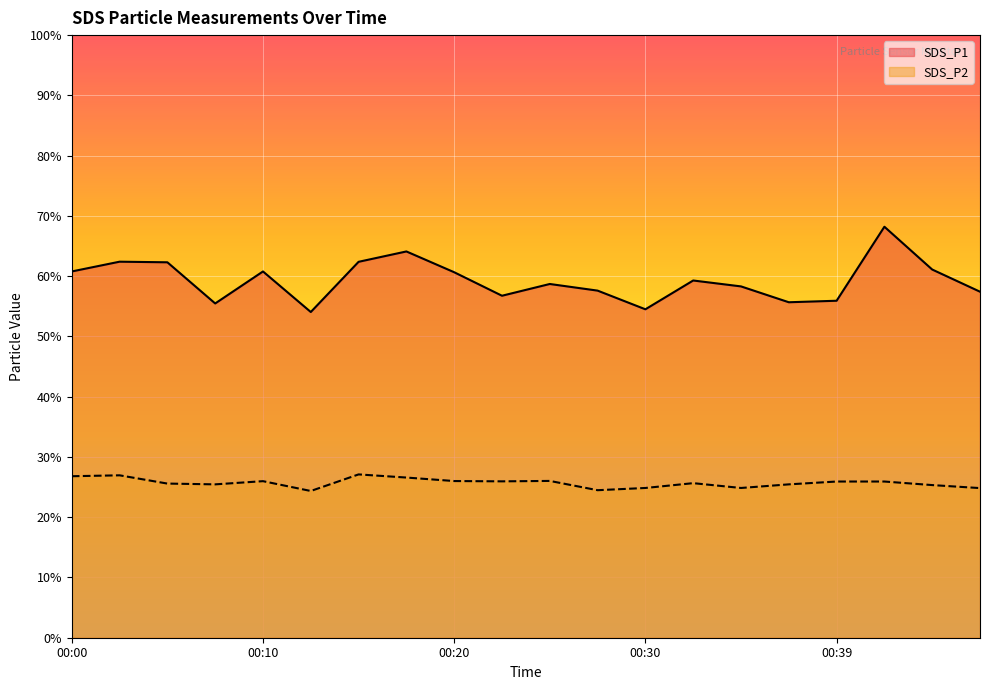

True or false: SDS_P2 and SDS_P1 intersect in this chart.

False